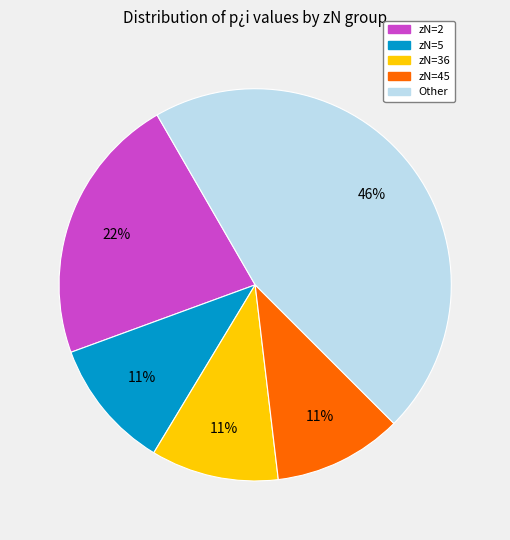

Is there a majority slice in this chart?

No